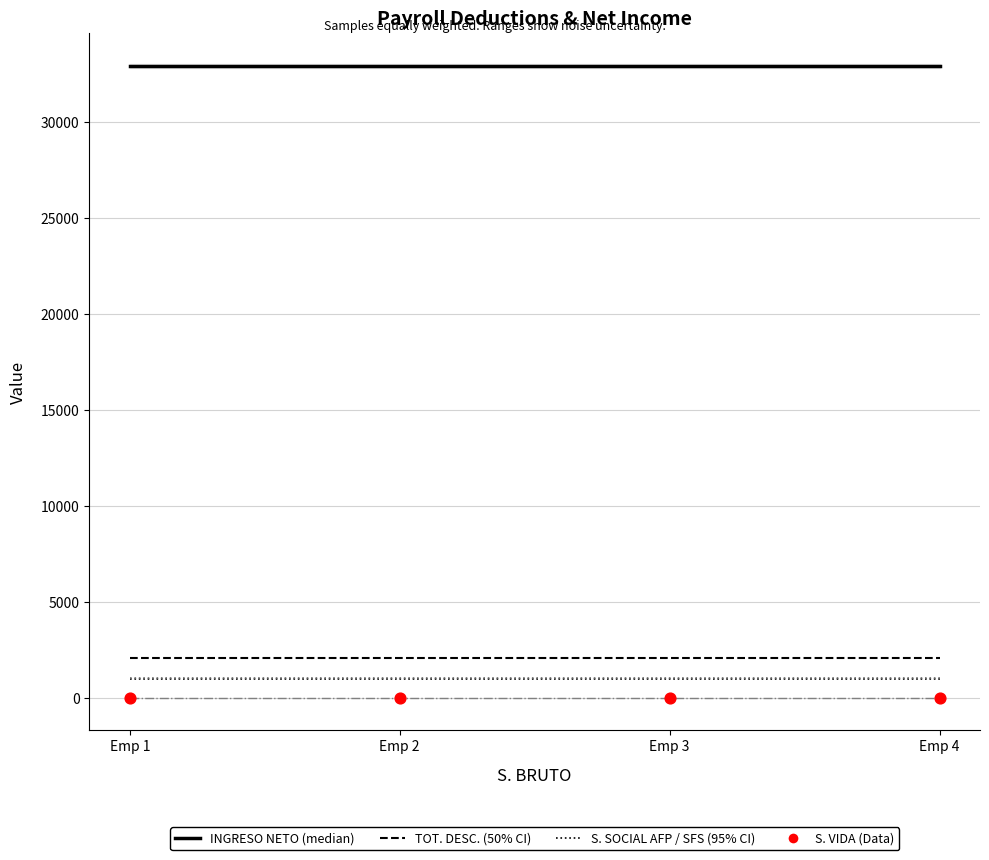

At how many categories does at least one series exceed 10555?

4